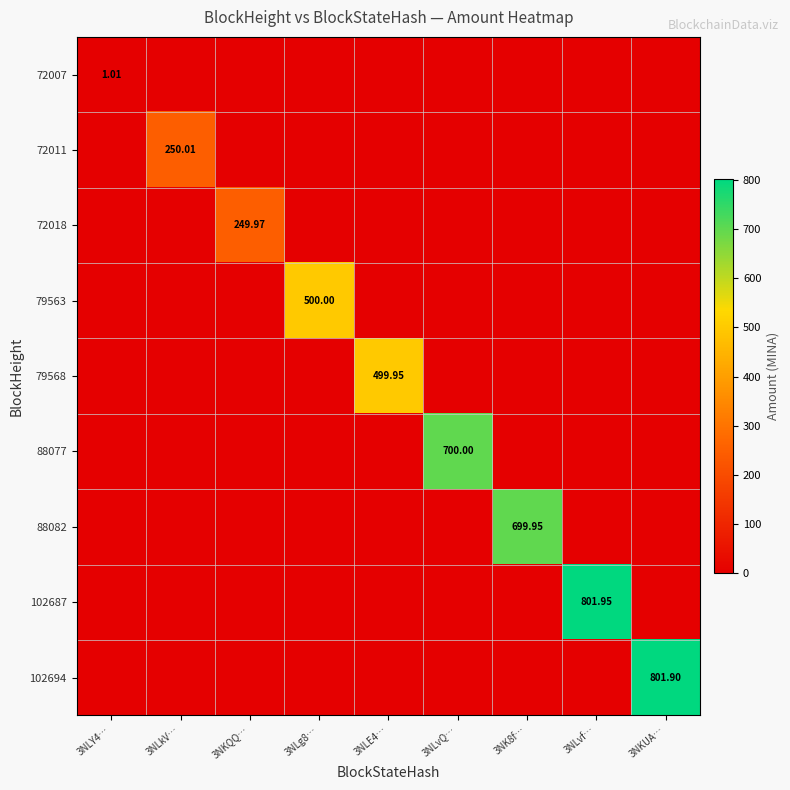

What is the average value of the 79568 series?

55.5